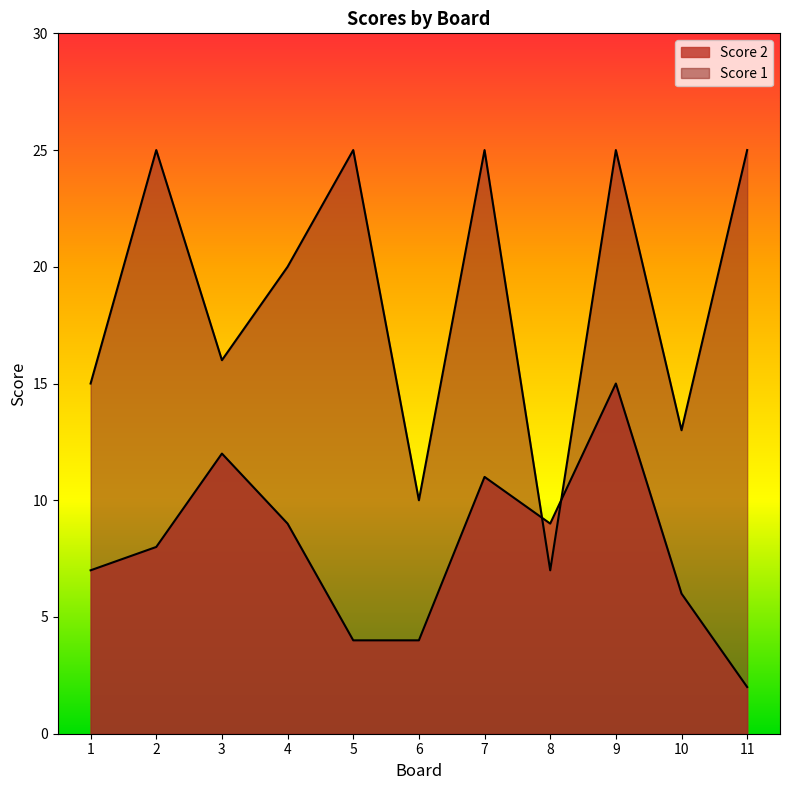

Between which two adjacent categories do Score 1 and Score 2 first intersect?

7 and 8